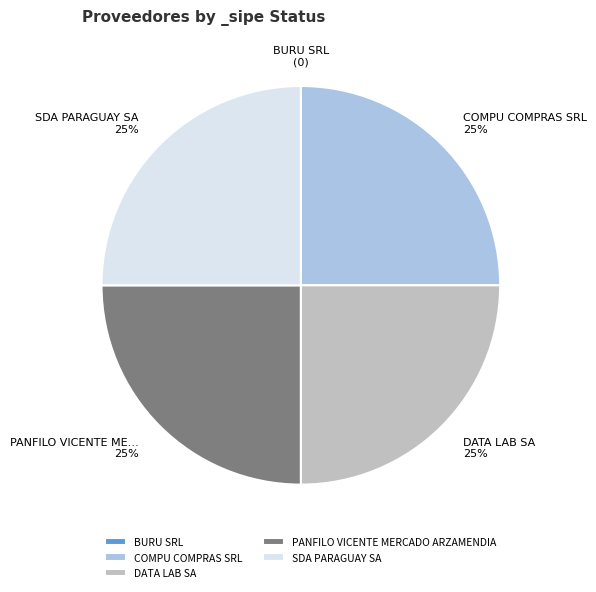

Is COMPU COMPRAS SRL the majority of the pie?

No